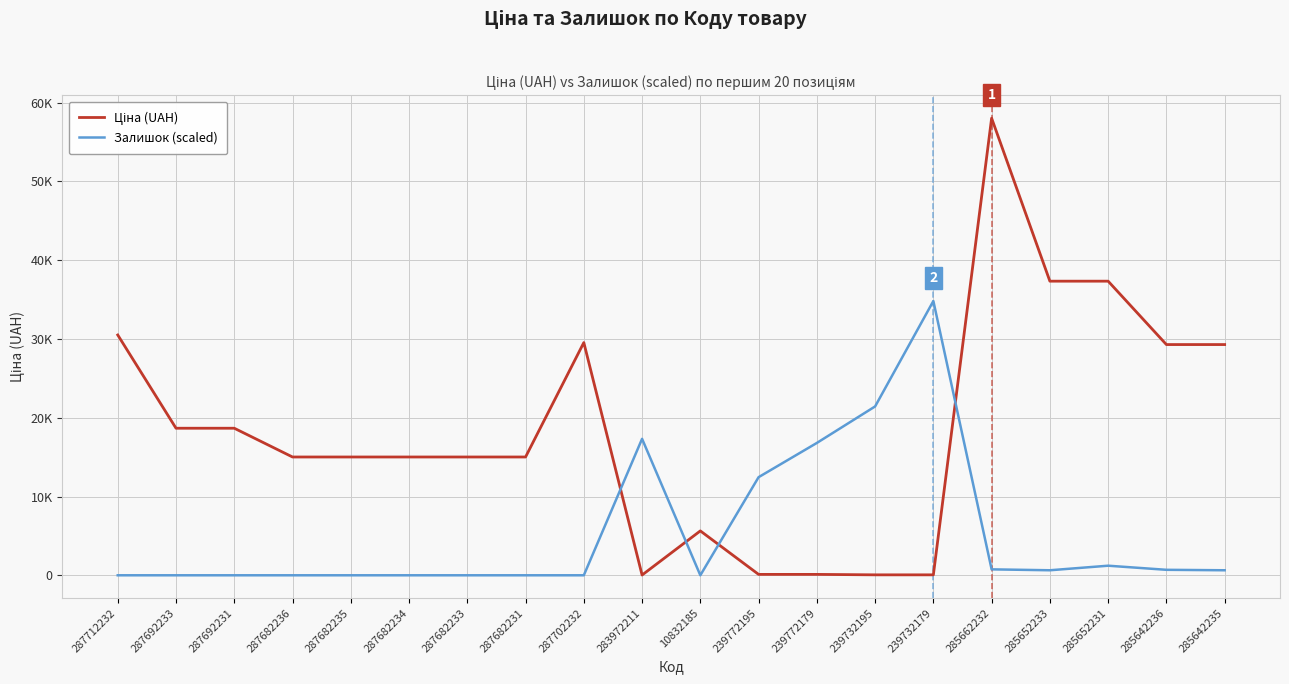

Which has a higher value, 283972211 or 287682234?

287682234